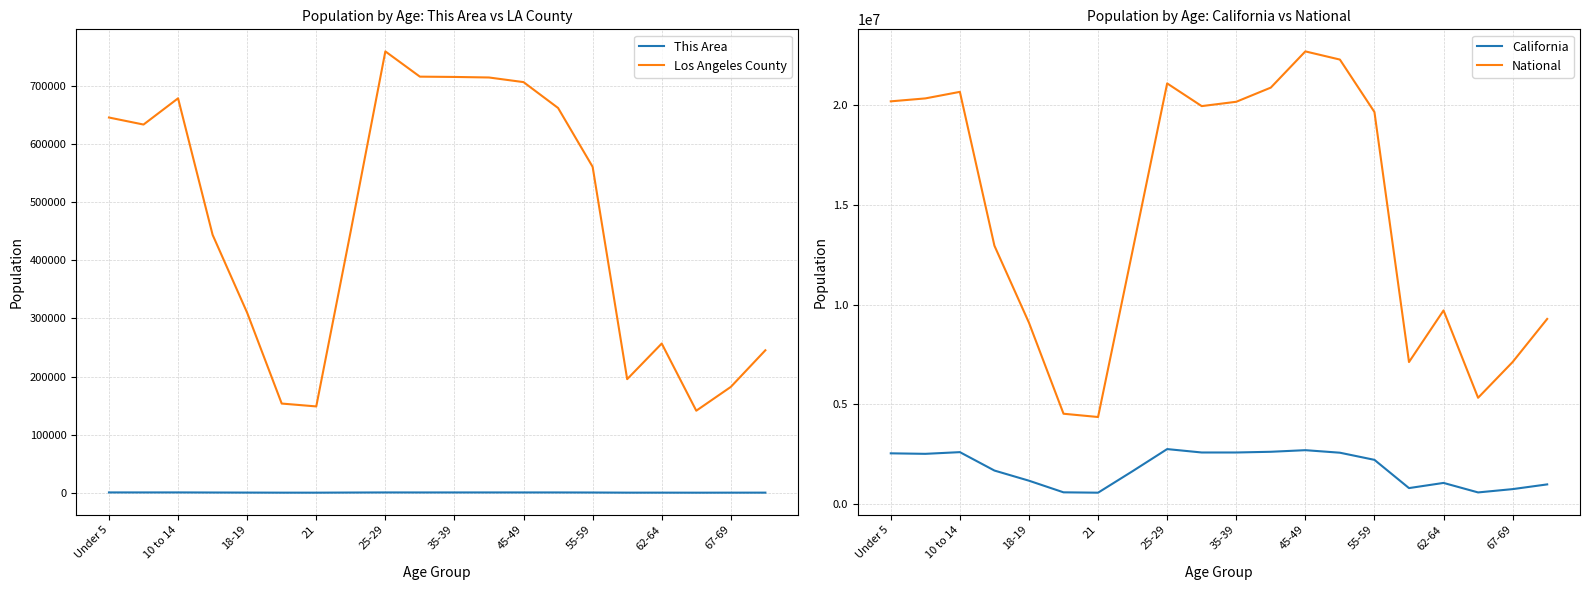

What is the value of the National point at the 5th from the left?

9086089